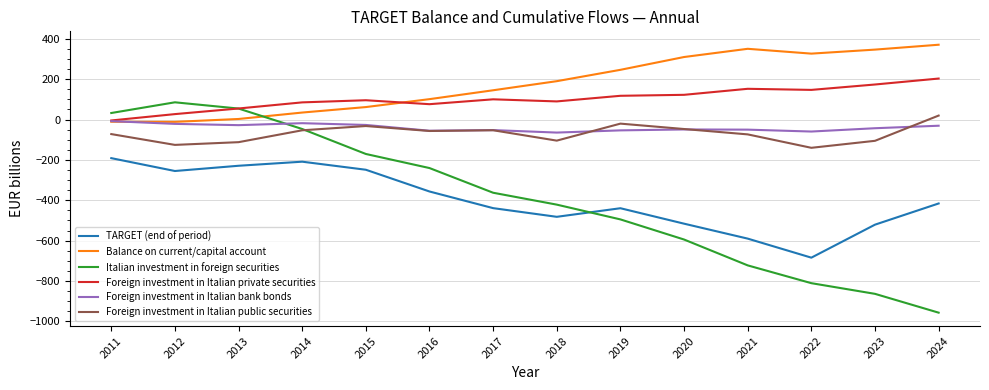

What is the difference between the maximum and second lowest values in the Foreign investment in Italian public securities series?

145.2